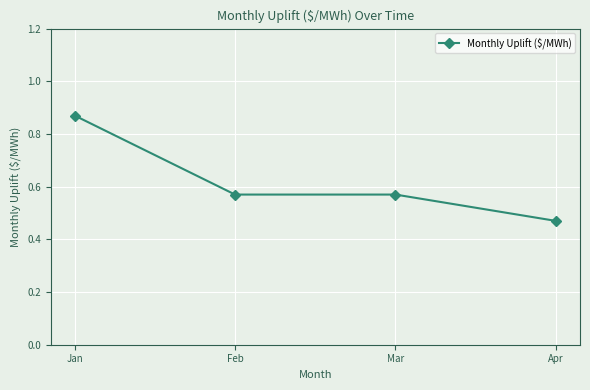

Which label corresponds to the smallest value in the chart?

Apr